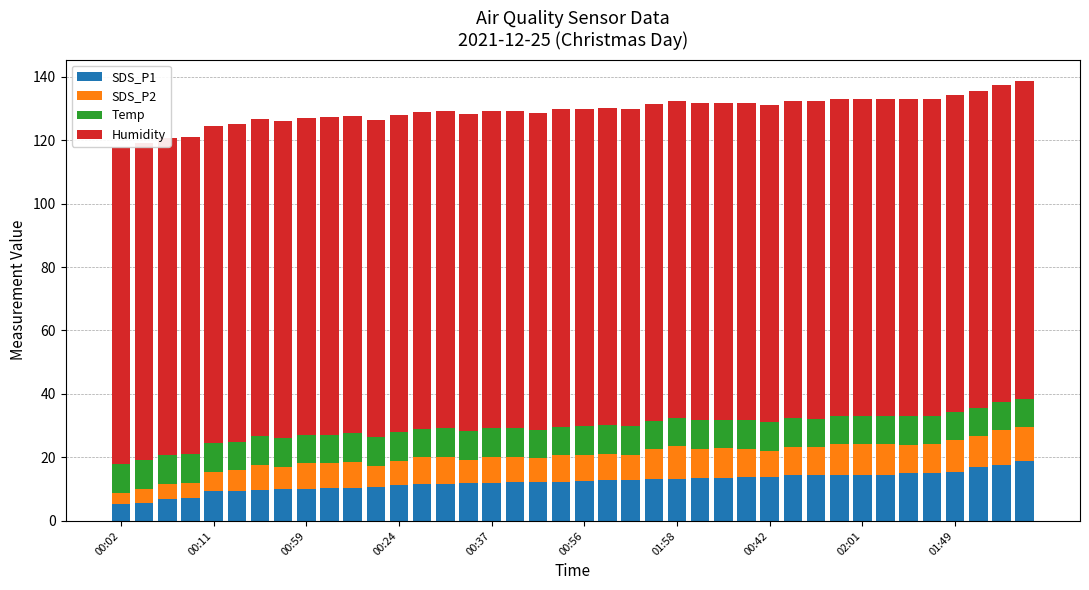

At which label does Humidity reach its peak?

00:02